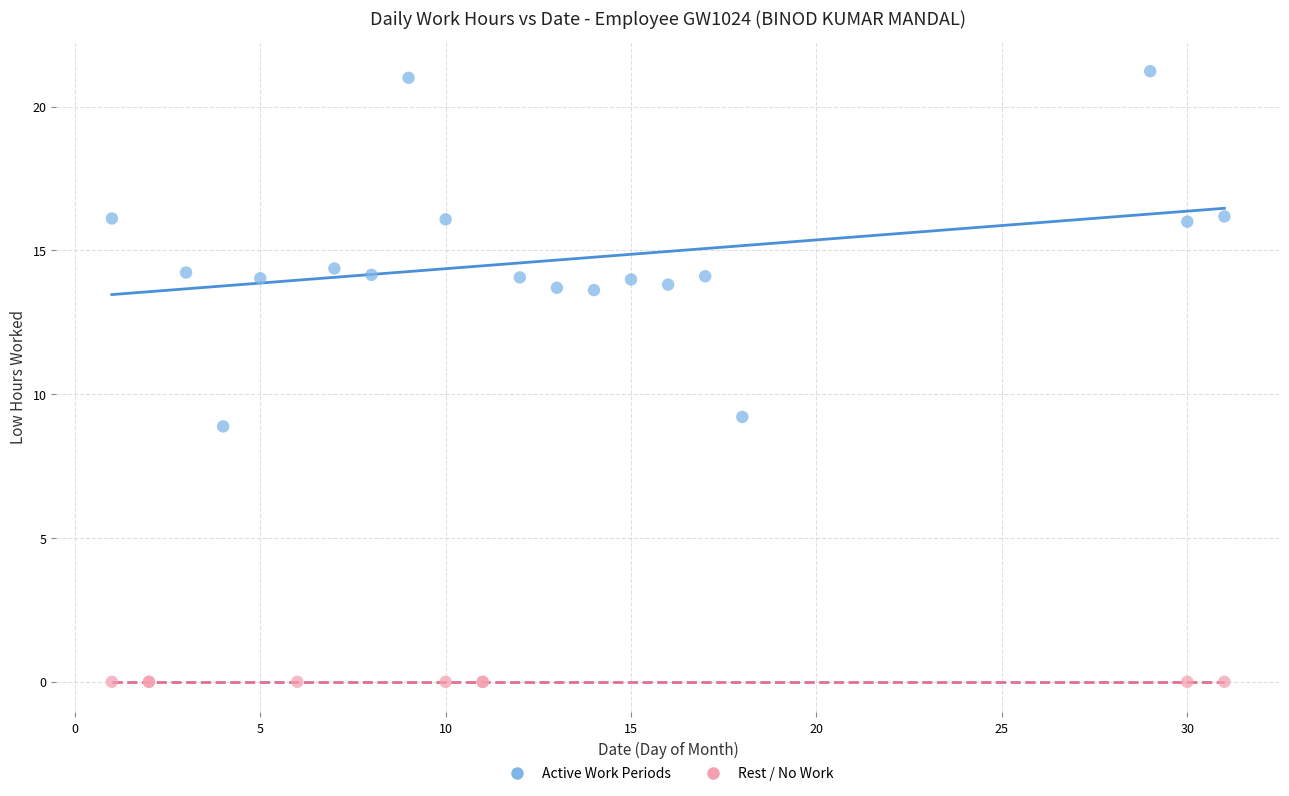

Which series contains the lowest Y value?

Rest / No Work